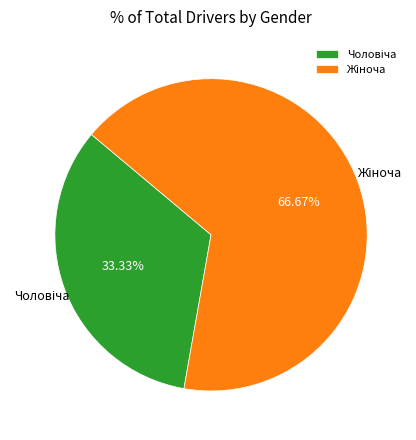

Does any single category account for the majority?

Yes